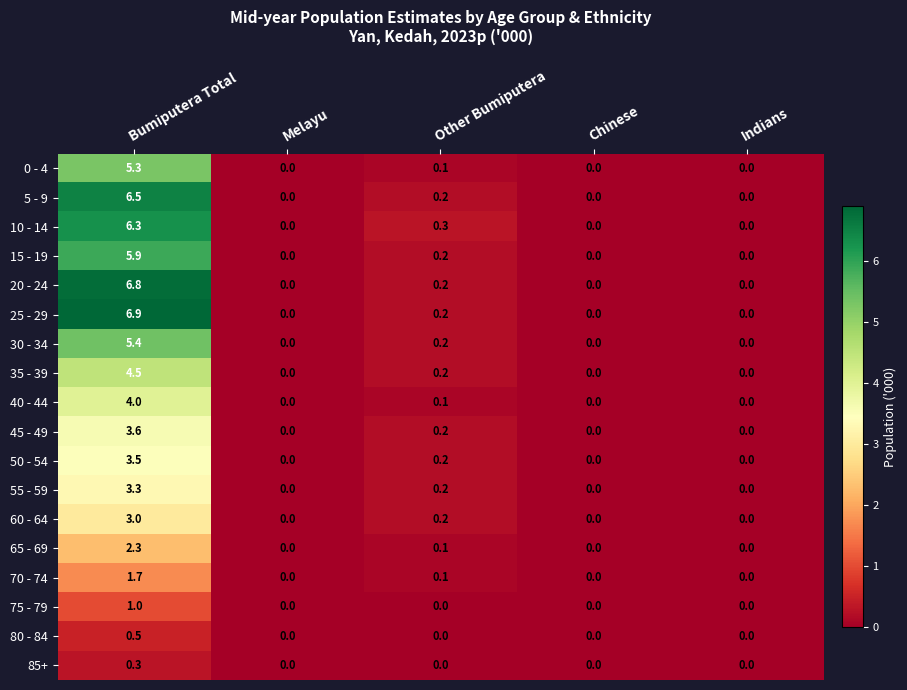

The value of 60 - 64 at Other Bumiputera is 0.2. True or false?

True